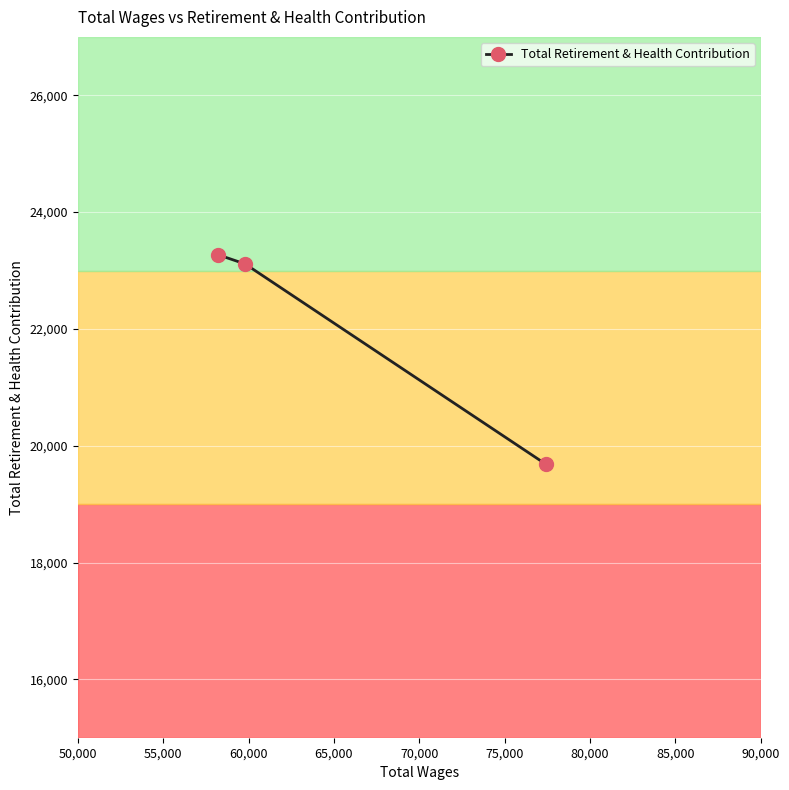

What is the average value?

22021